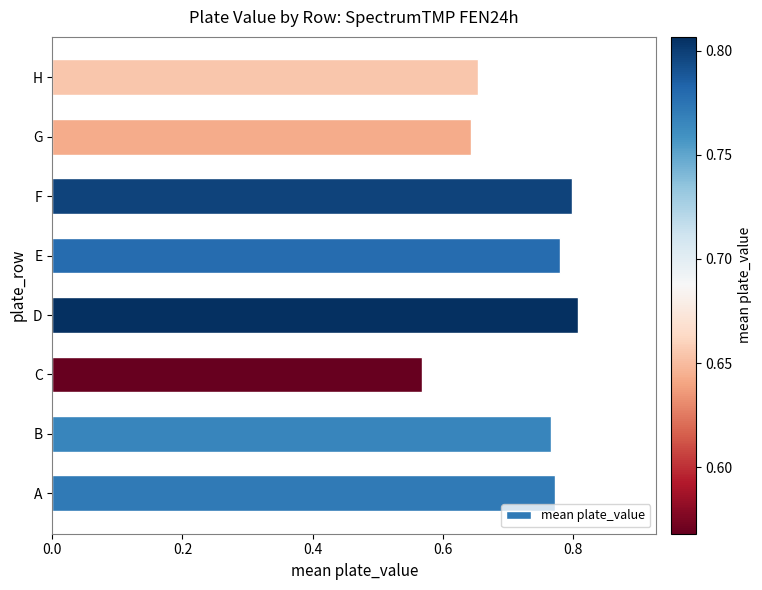

The chart shows a value of 0.3 at A. True or false?

False